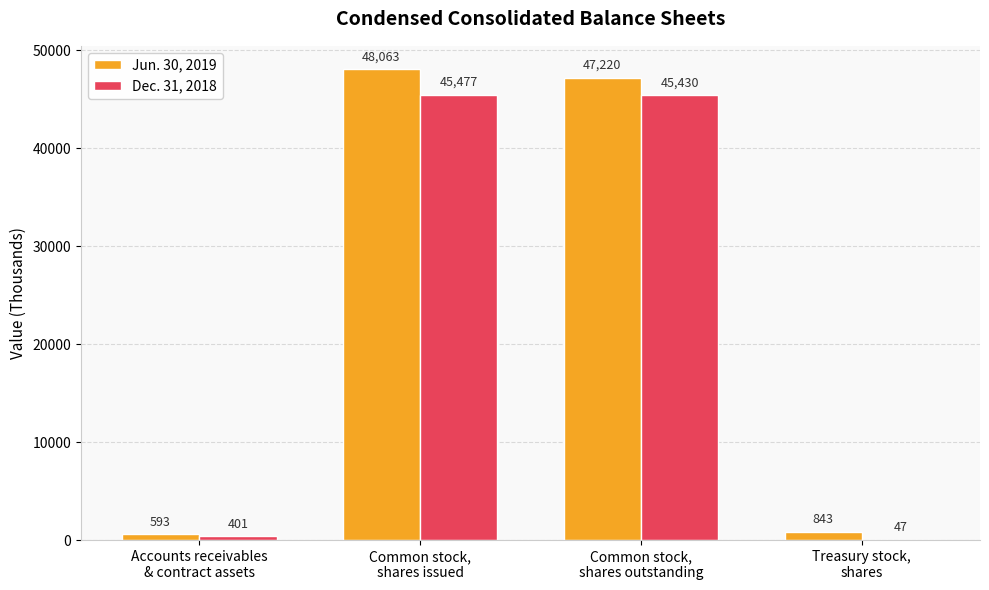

Are the bars grouped side by side (vs. stacked)?

Yes